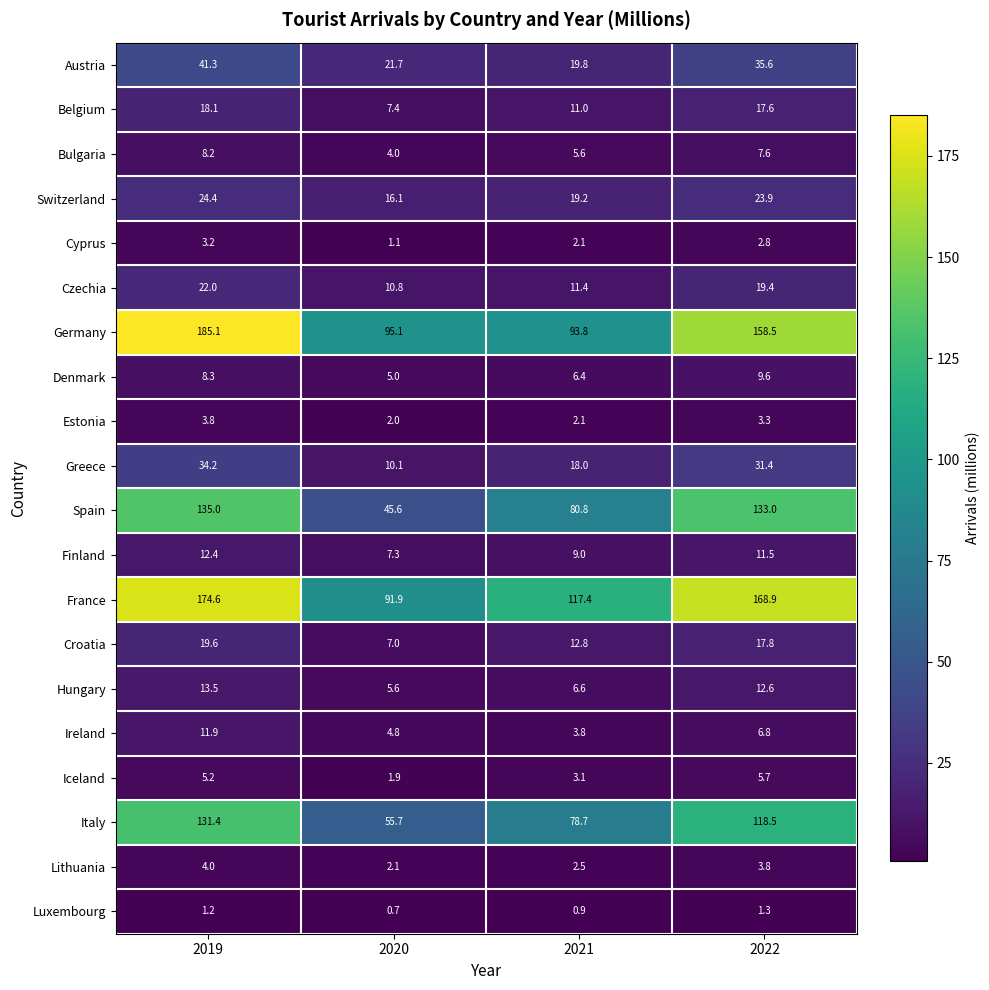

The value of Italy at 2019 is 28.1. True or false?

False